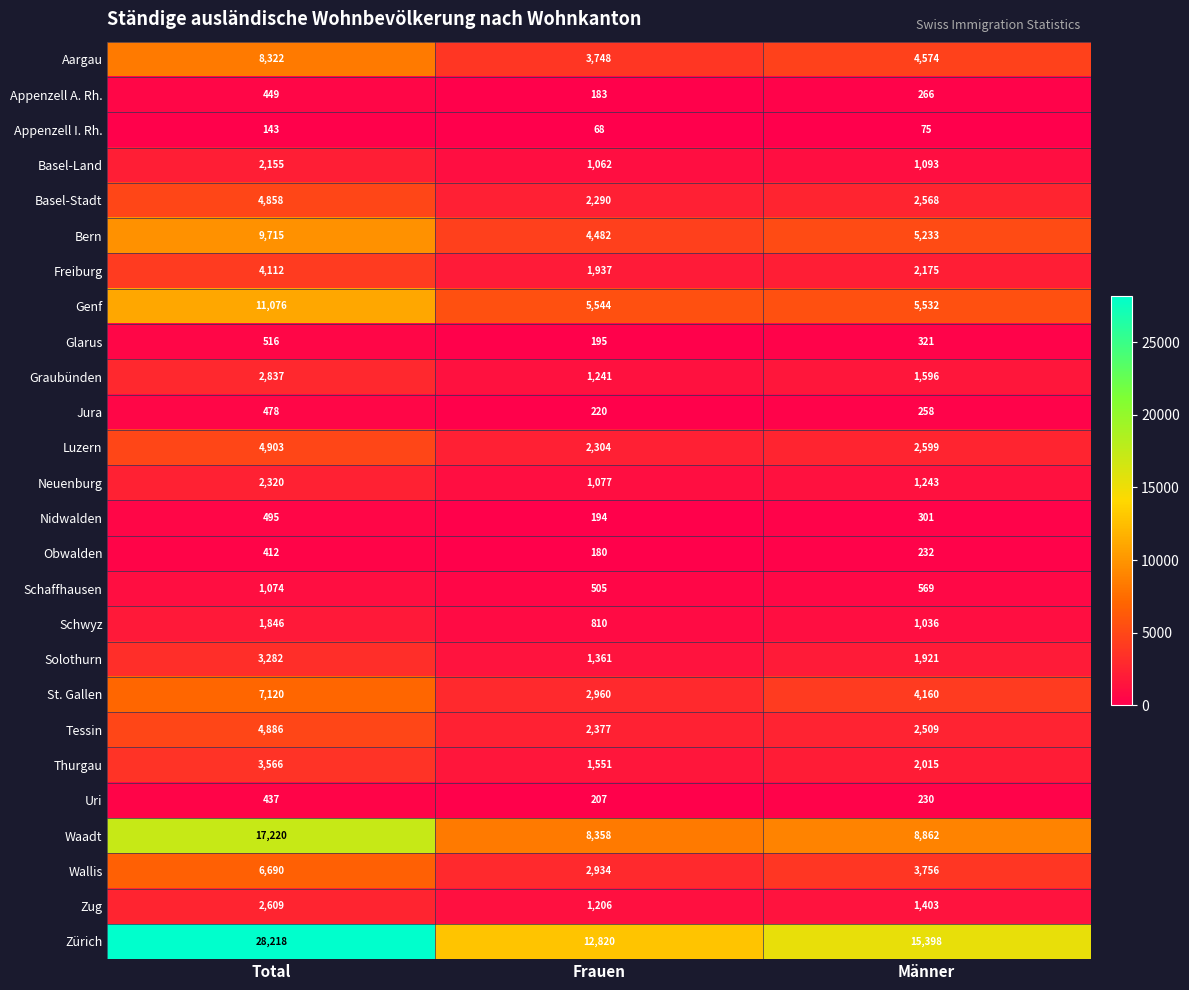

What is the total value across all series at Frauen?

59814